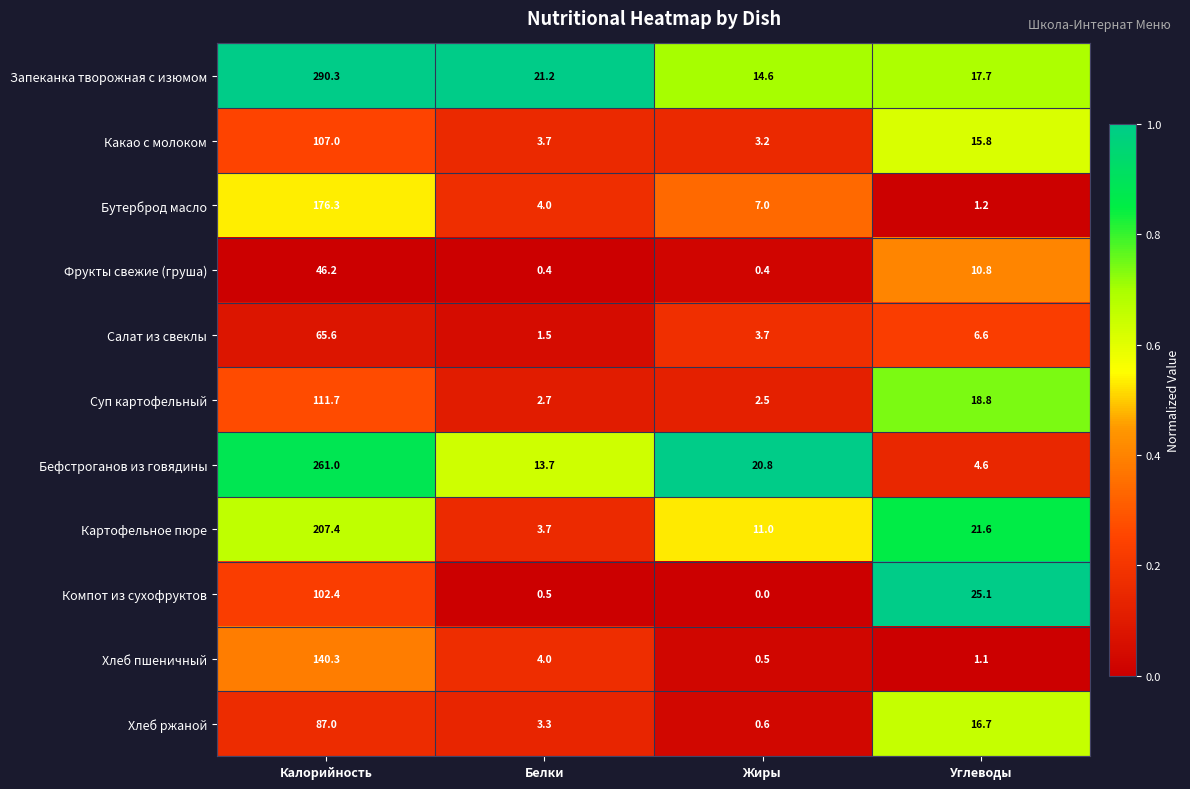

What is the difference between the highest and lowest values at Жиры?

20.8